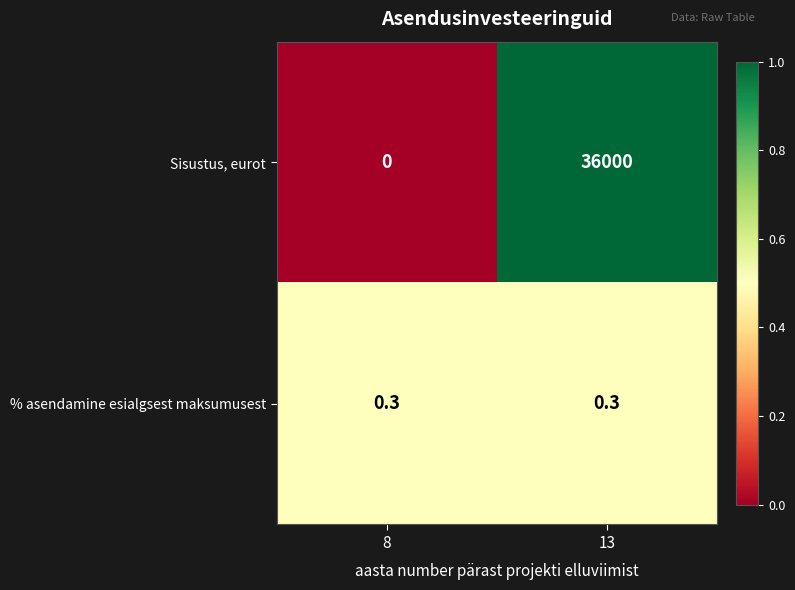

What is the maximum value for Sisustus, eurot?

36000.0